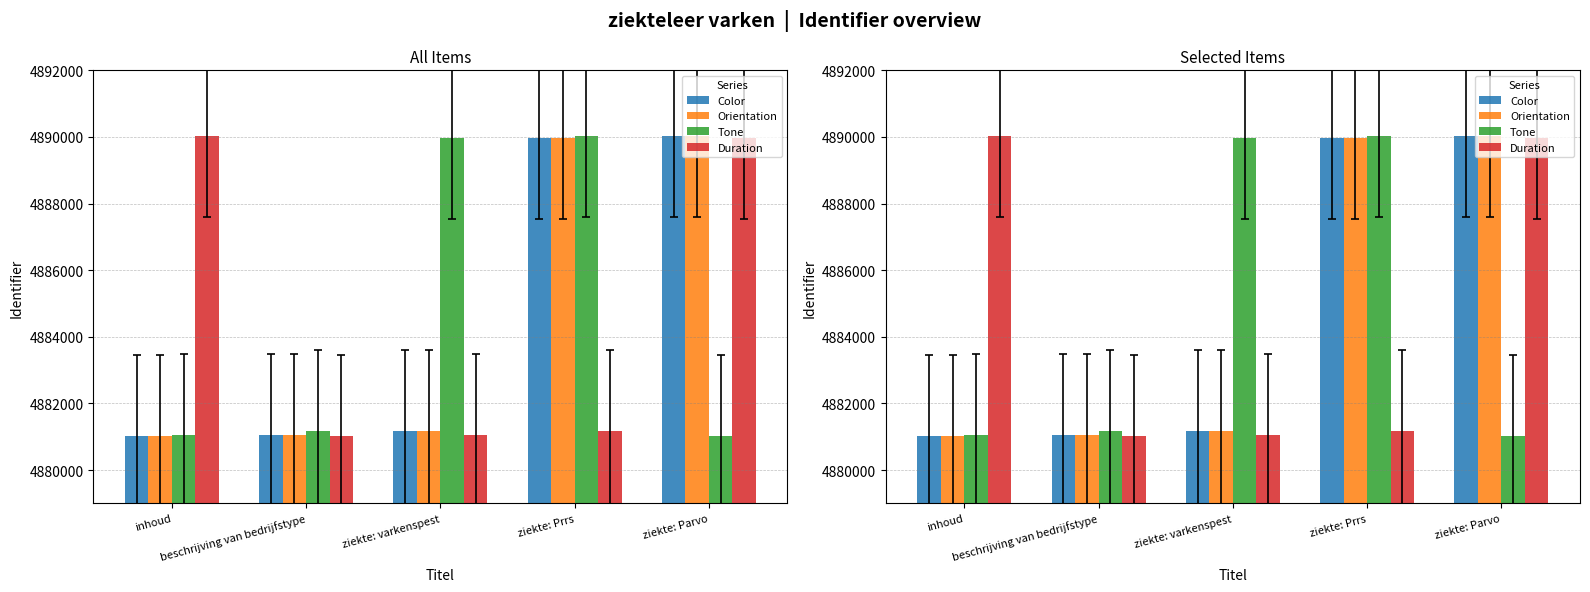

What position from the left is ziekte: Parvo?

5